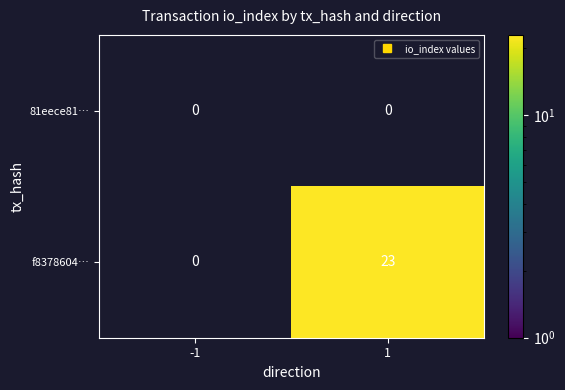

How many categories are shown in the chart?

2